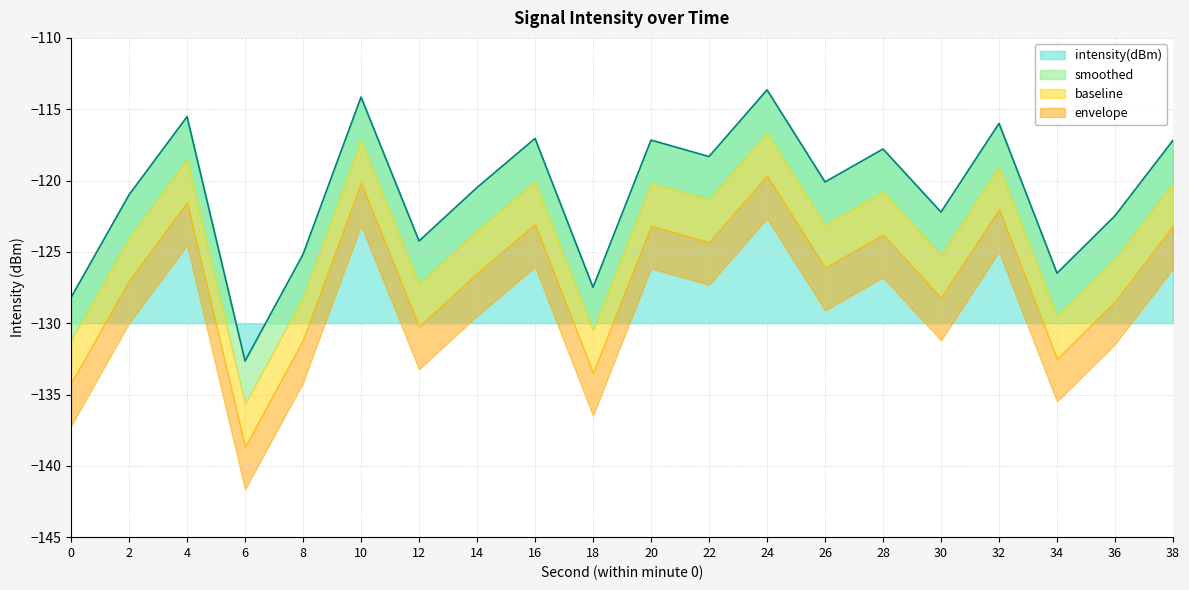

What is the sum of the intensity(dBm) values at 2 and 38?

-238.2